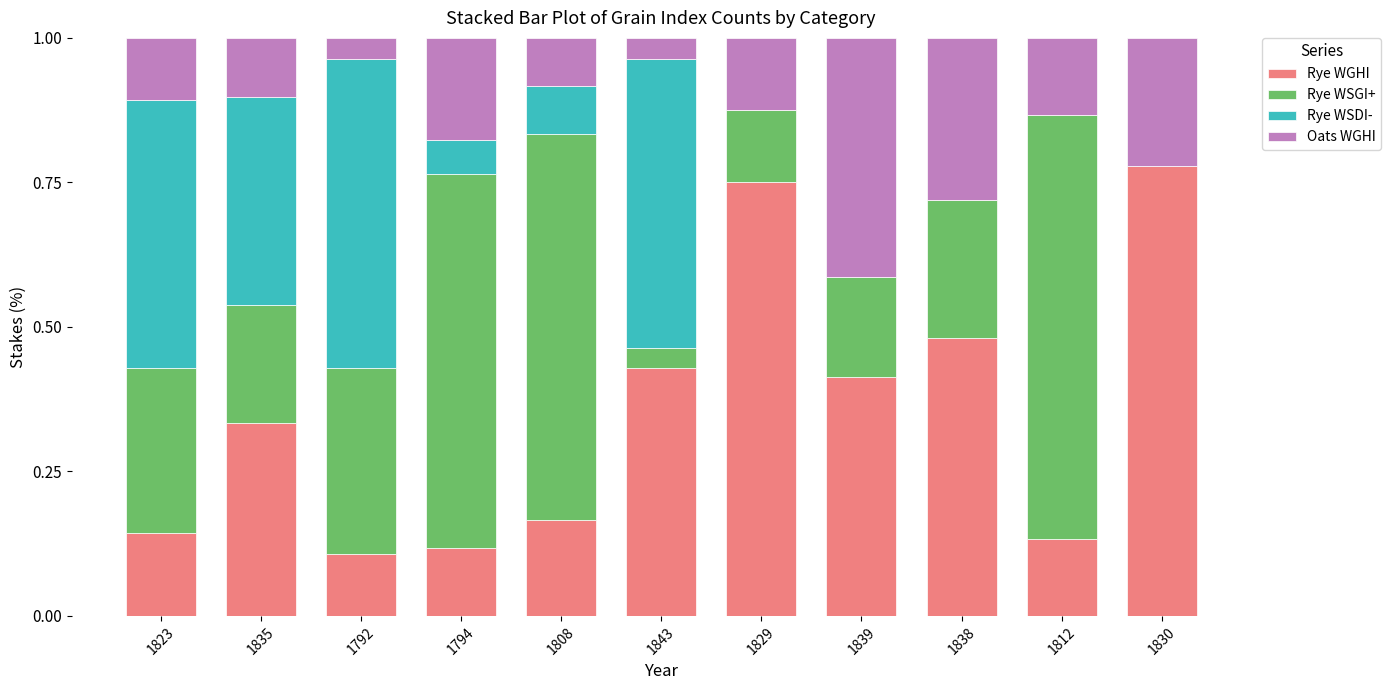

Is it true that Rye WGHI equals 0.3 at 1808?

False